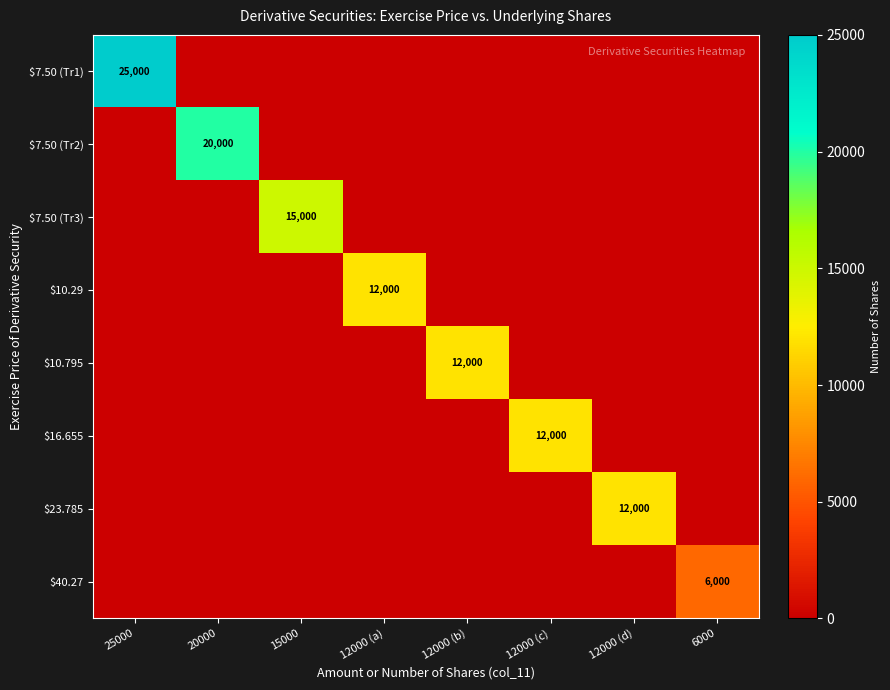

Is it true that $23.785 equals 12000 at 12000 (d)?

True